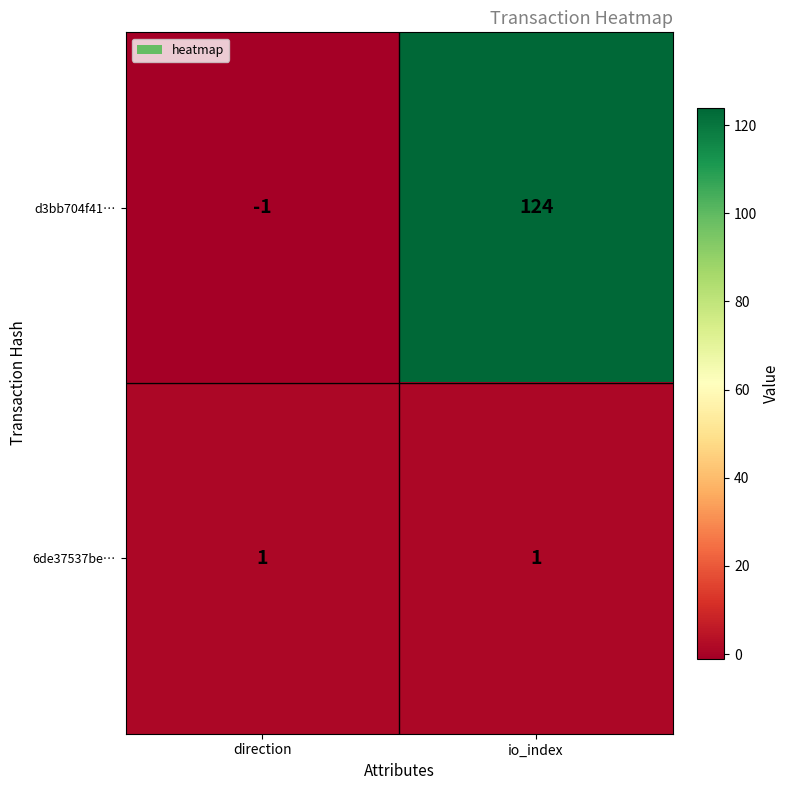

At which category does the chart reach its peak across all series?

io_index